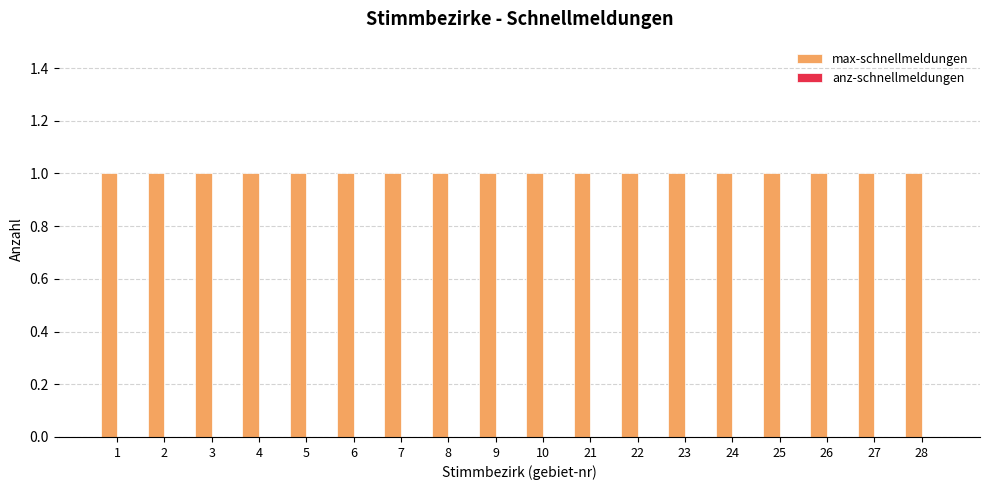

Which series has the largest total across all categories?

max-schnellmeldungen